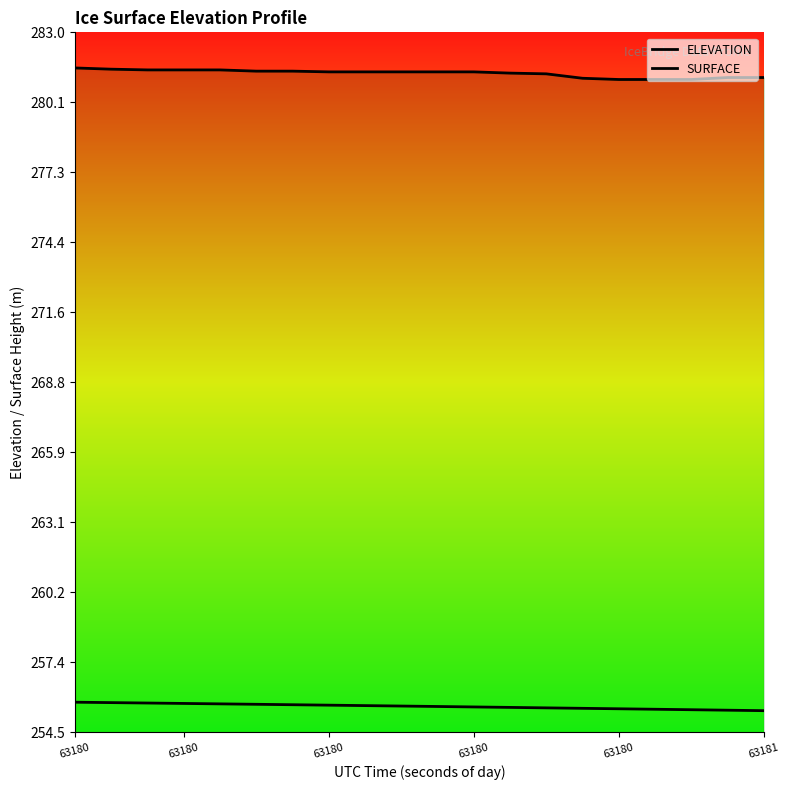

Which series has the largest range (max minus min)?

SURFACE